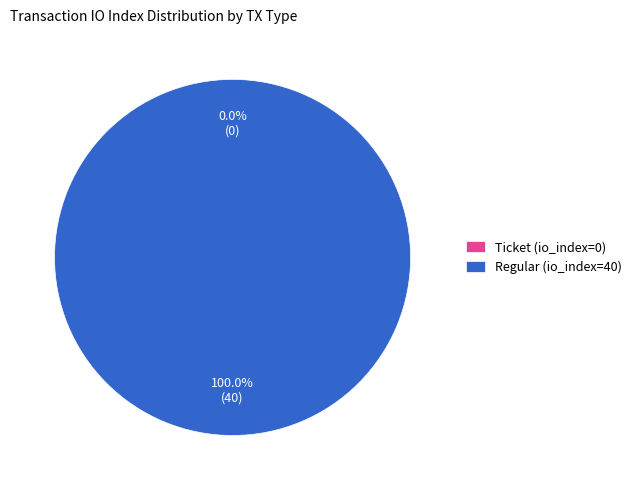

What is the majority slice?

Regular (io_index=40)